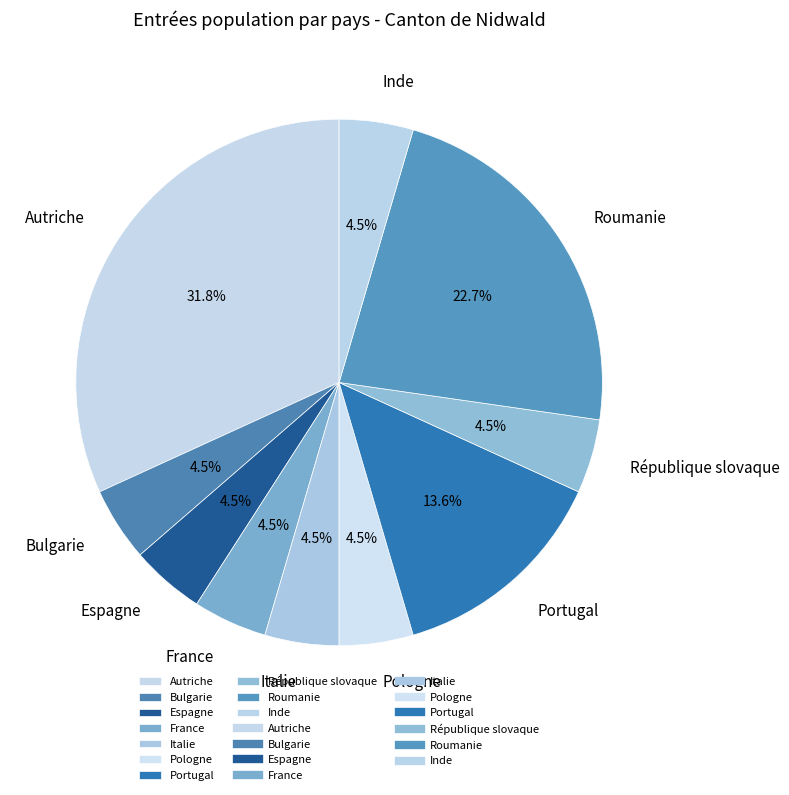

To the nearest percent, what is the average slice percentage?

10%